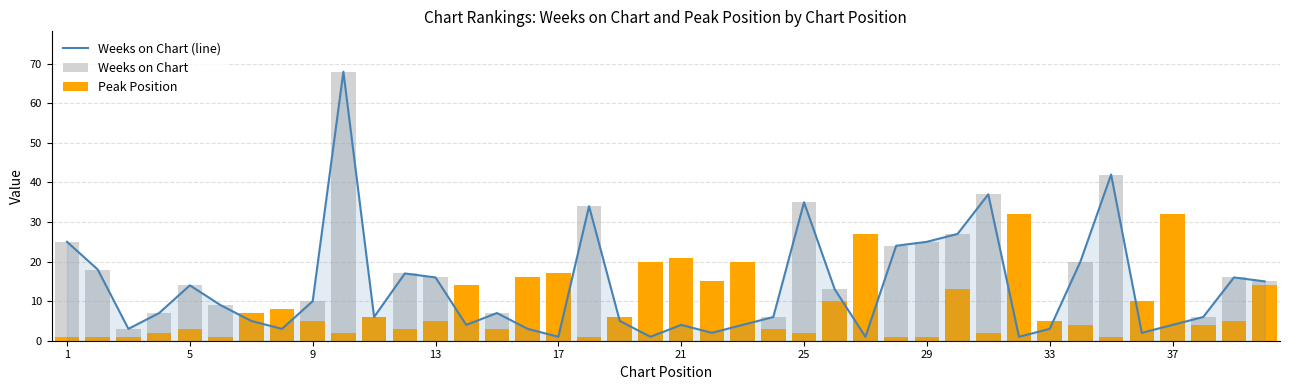

Does the chart contain any negative values?

No